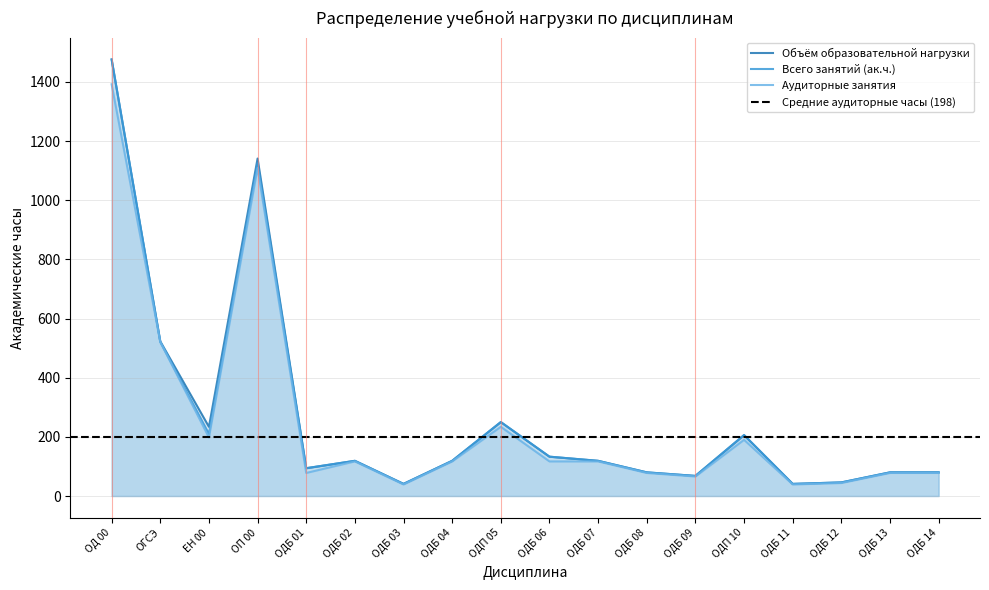

What is the label of the 2nd point from the right?

ОДБ 13